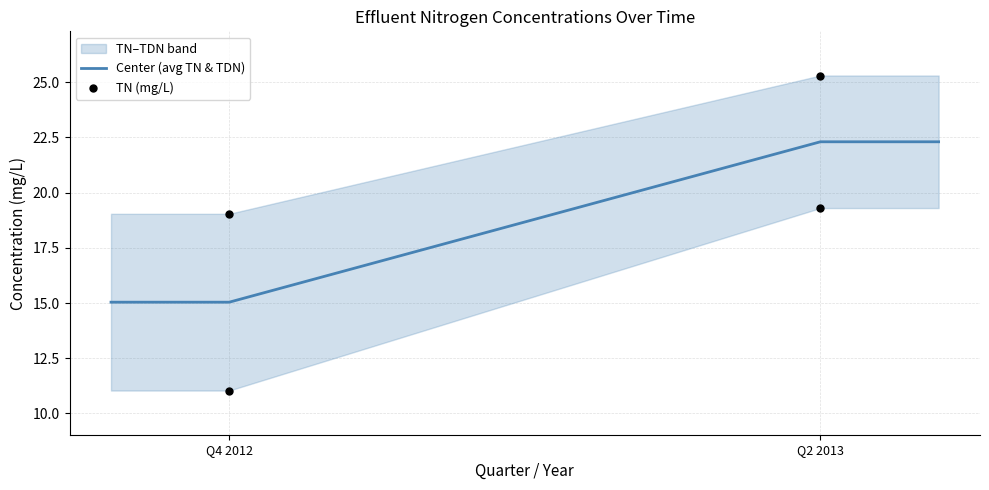

Which series has the largest total across all categories?

TN (mg/L)